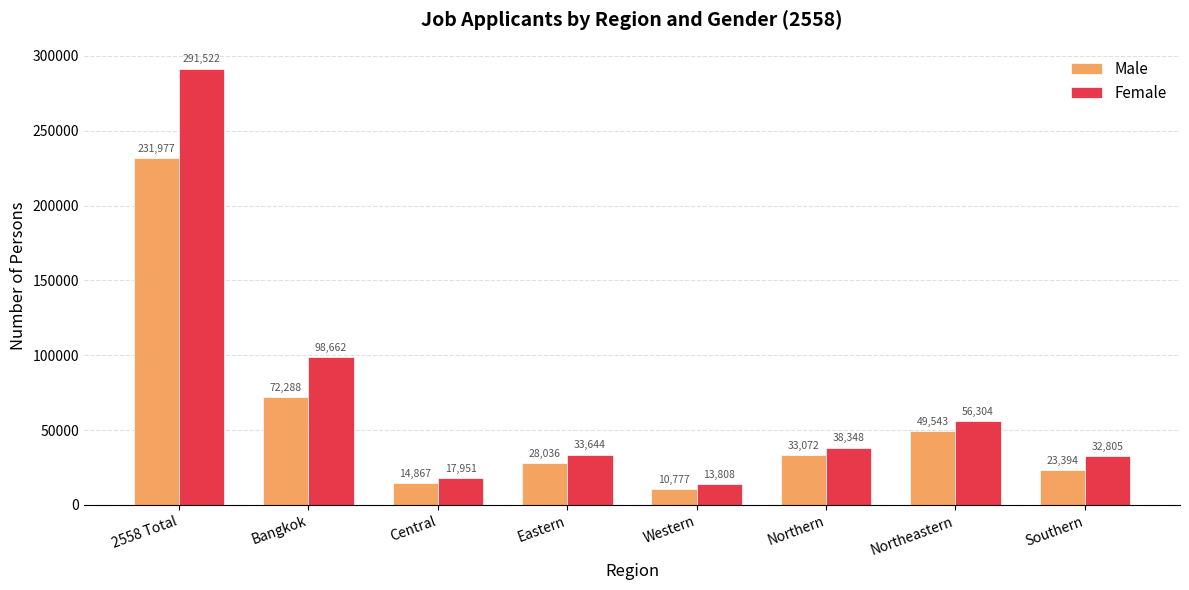

At how many categories does at least one series exceed 291483?

1